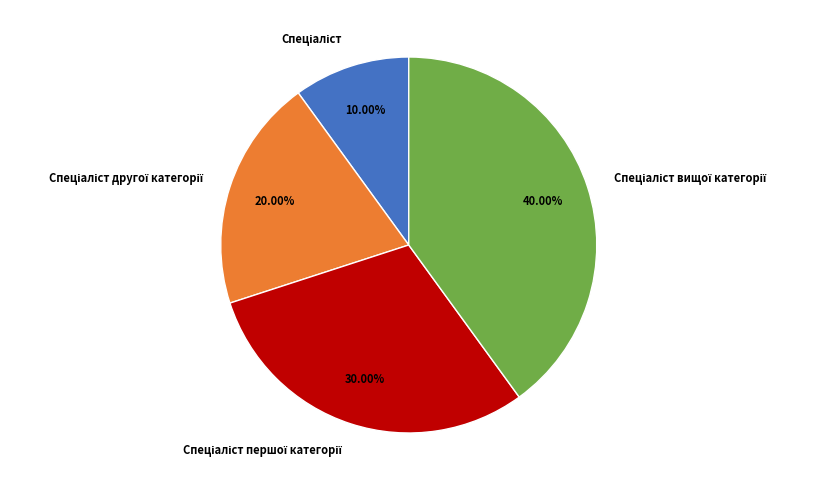

Is there a majority slice in this chart?

No